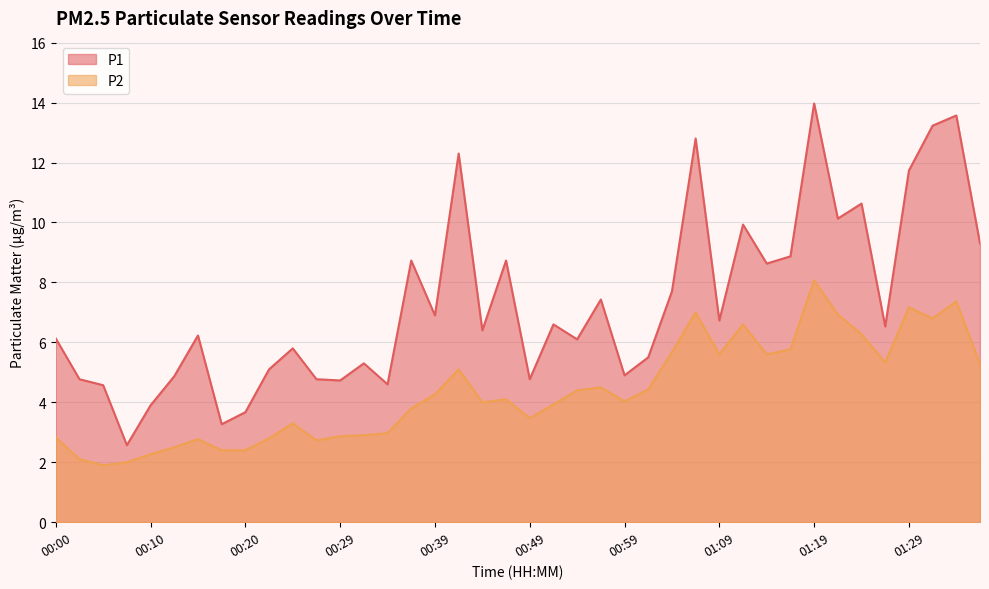

In P1, how many points are higher than both neighbors (excluding endpoints)?

13